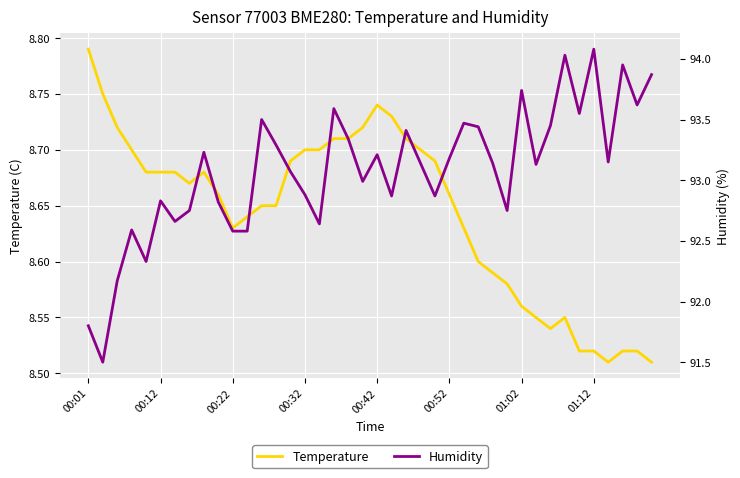

Count the number of data series in this chart.

2